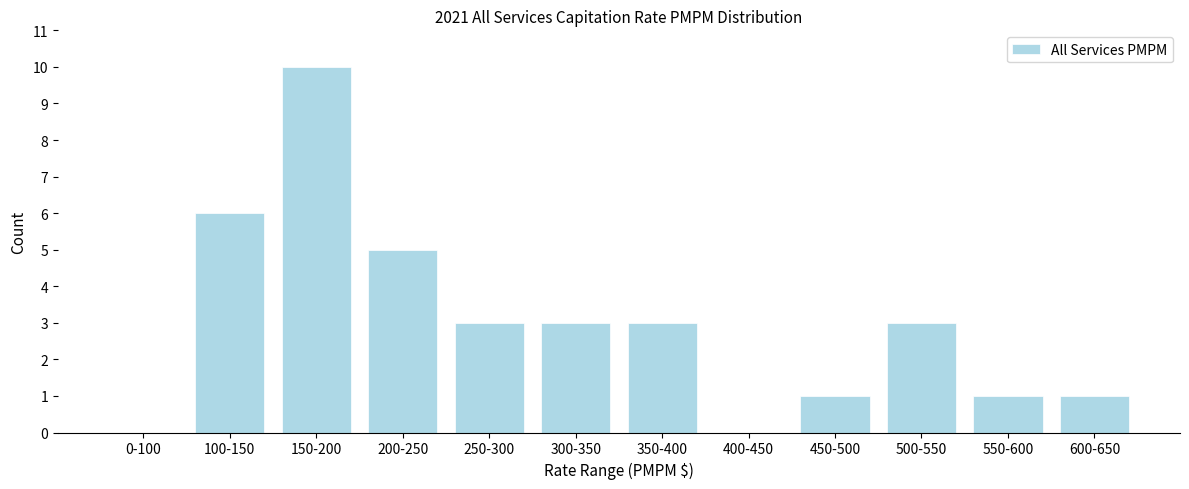

Reading left to right, list all the values displayed in this chart.

0-100=0	100-150=6	150-200=10	200-250=5	250-300=3	300-350=3	350-400=3	400-450=0	450-500=1	500-550=3	550-600=1	600-650=1